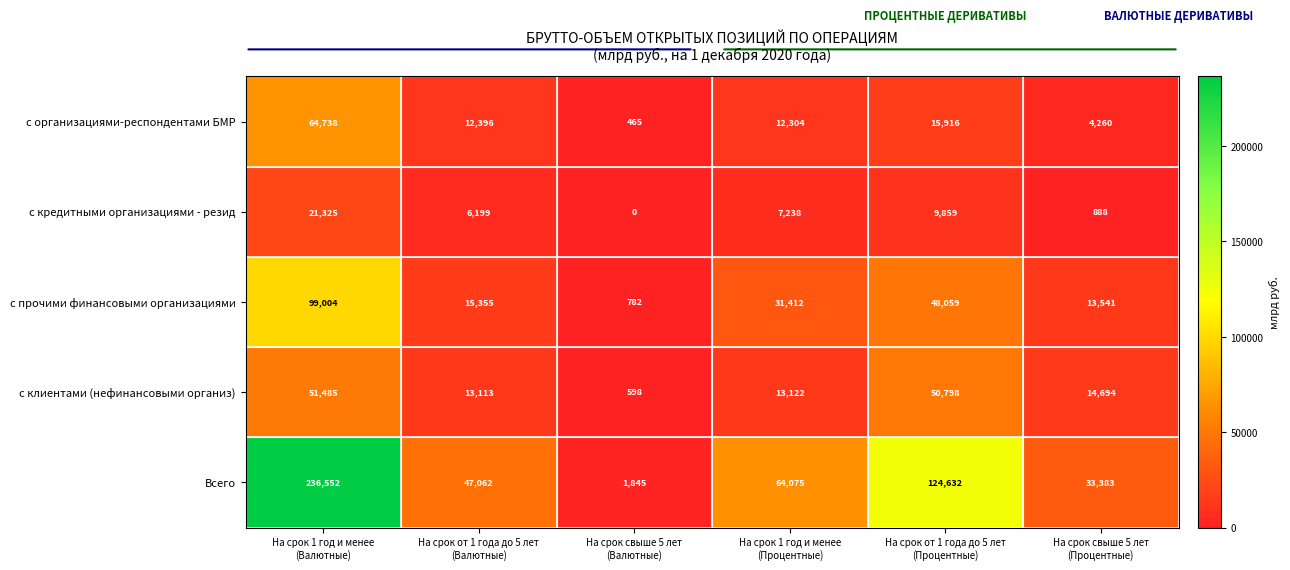

Rank the series by their maximum value, from lowest to highest.

с кредитными организациями - резид, с клиентами (нефинансовыми организ), с организациями-респондентами БМР, с прочими финансовыми организациями, Всего